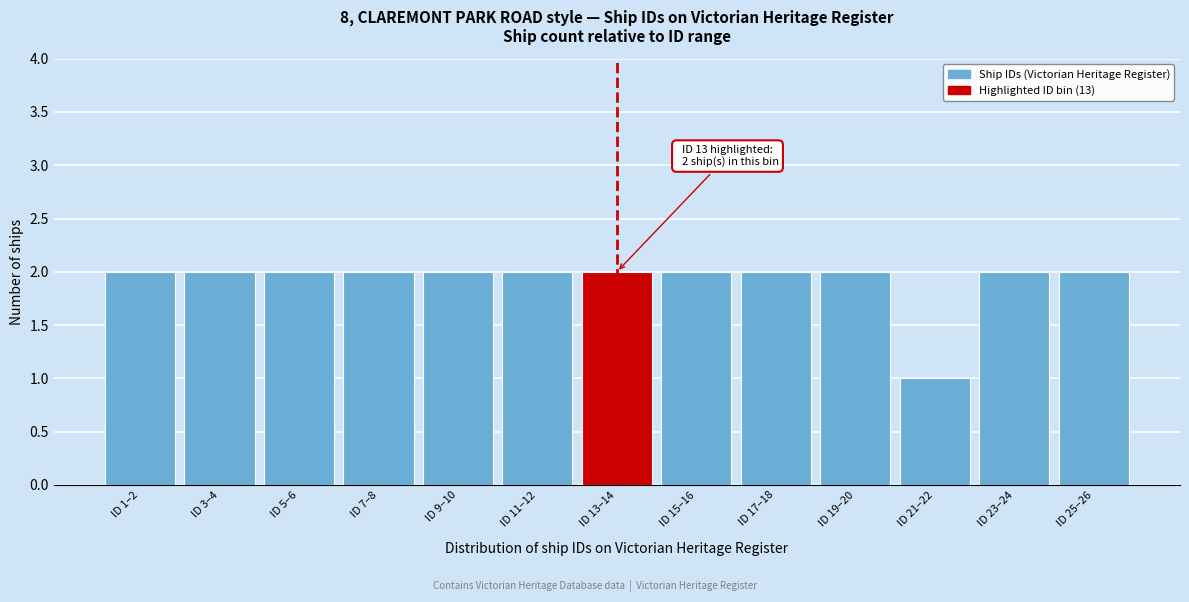

Reading left to right, list all the values displayed in this chart.

ID 1–2=2	ID 3–4=2	ID 5–6=2	ID 7–8=2	ID 9–10=2	ID 11–12=2	ID 13–14=2	ID 15–16=2	ID 17–18=2	ID 19–20=2	ID 21–22=1	ID 23–24=2	ID 25–26=2